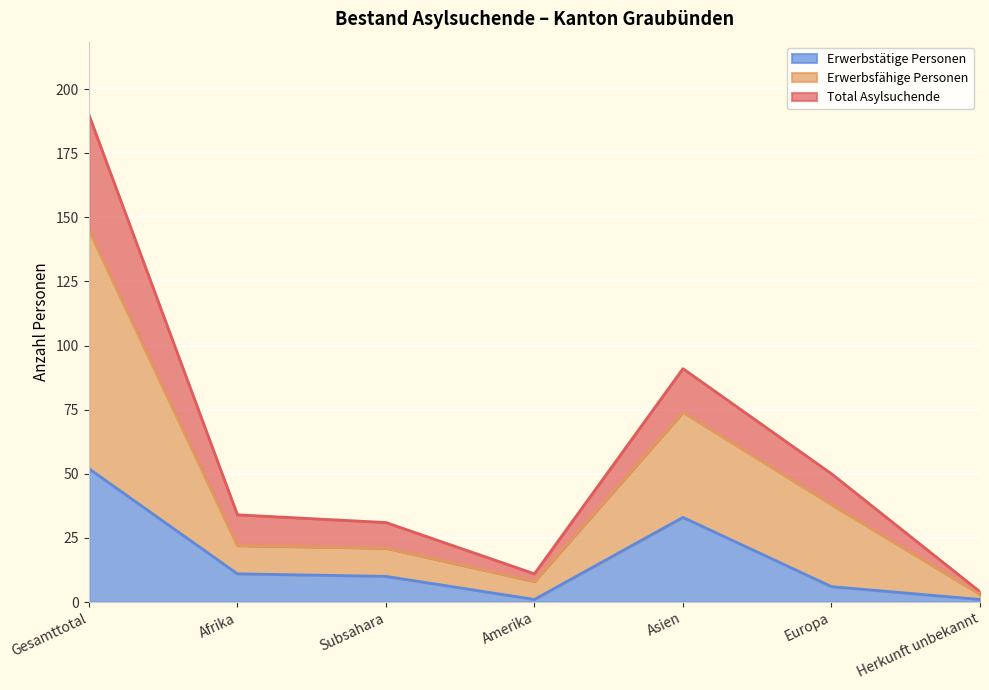

What is the difference between the Erwerbstätige Personen values at Herkunft unbekannt and Subsahara?

9